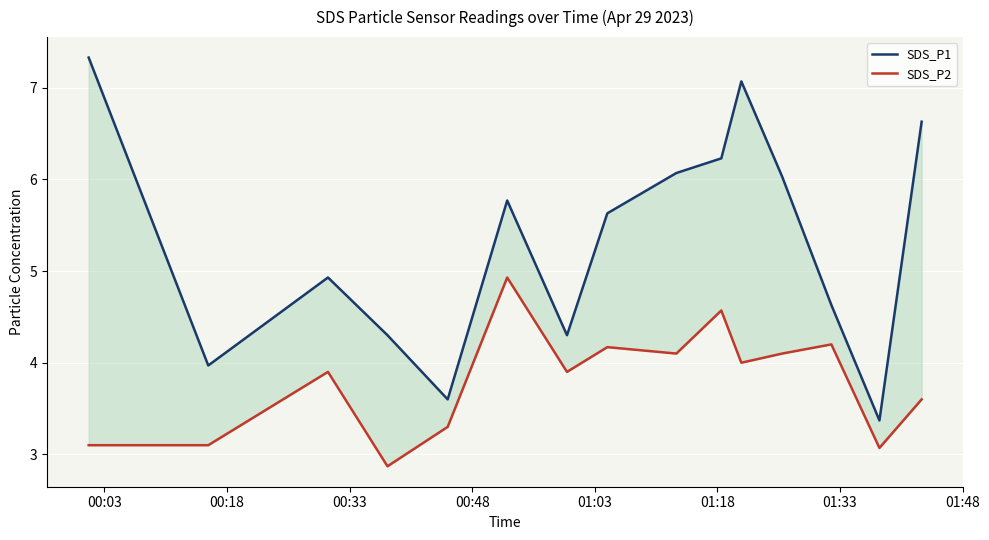

Which category has the highest value in the SDS_P1 (High) series?

00:03